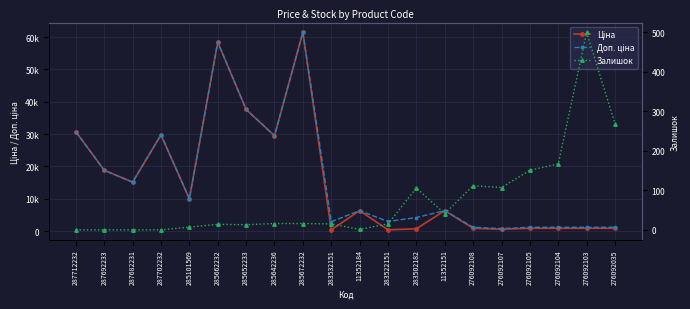

What is the sum of all Доп. ціна values?

320415.4